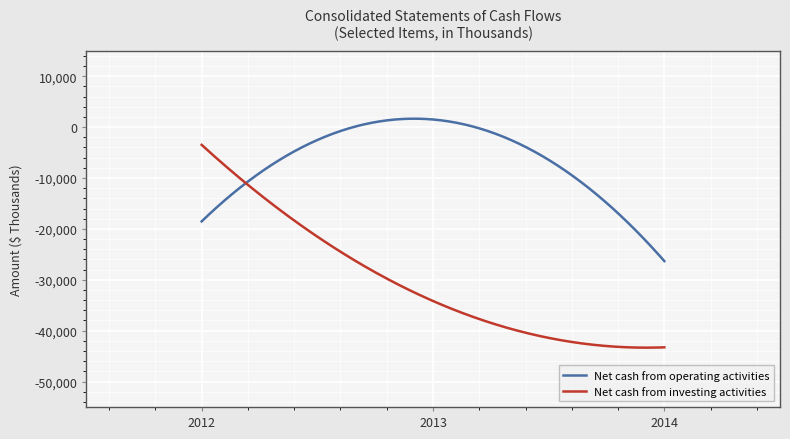

What is the maximum value shown in the chart?

1653.0